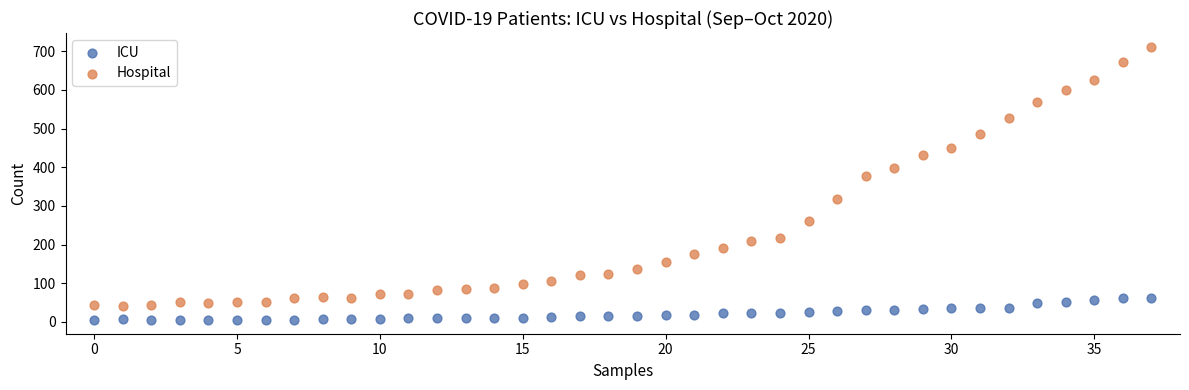

Across all series, what Y value is closest to 358?

377